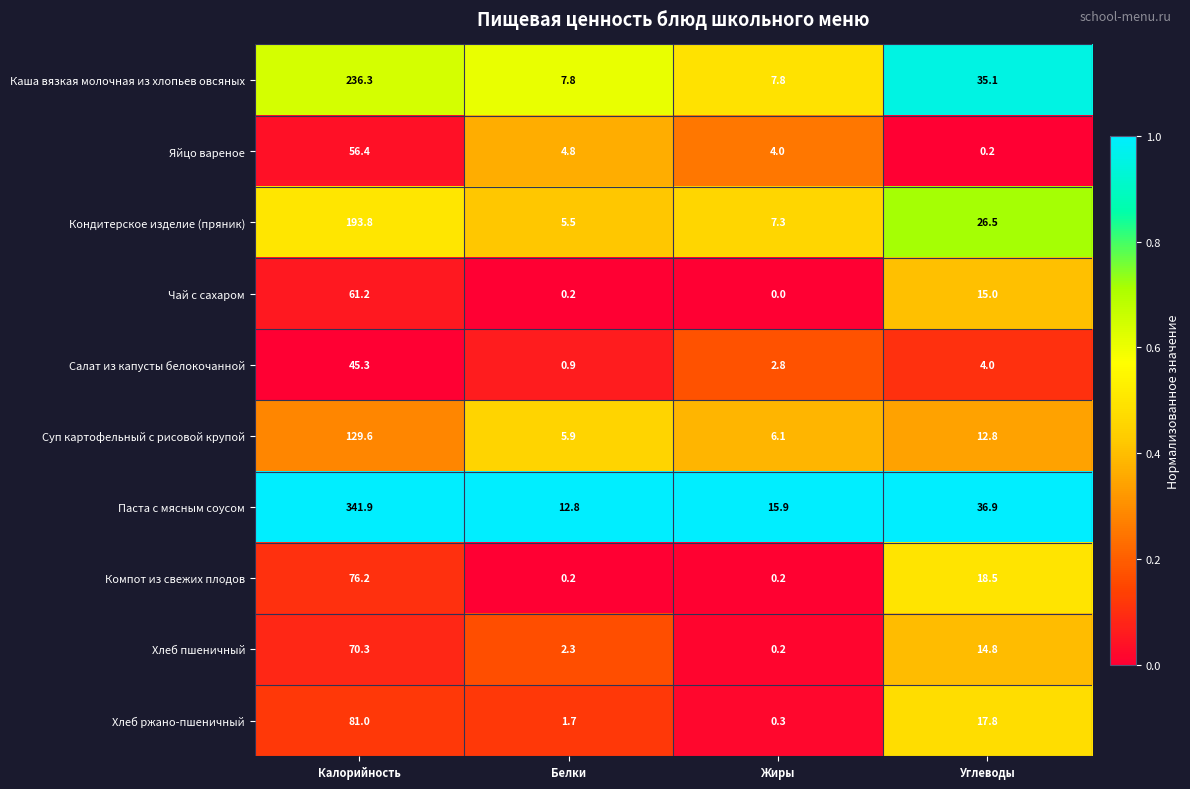

Which series has the widest spread of values?

Паста с мясным соусом